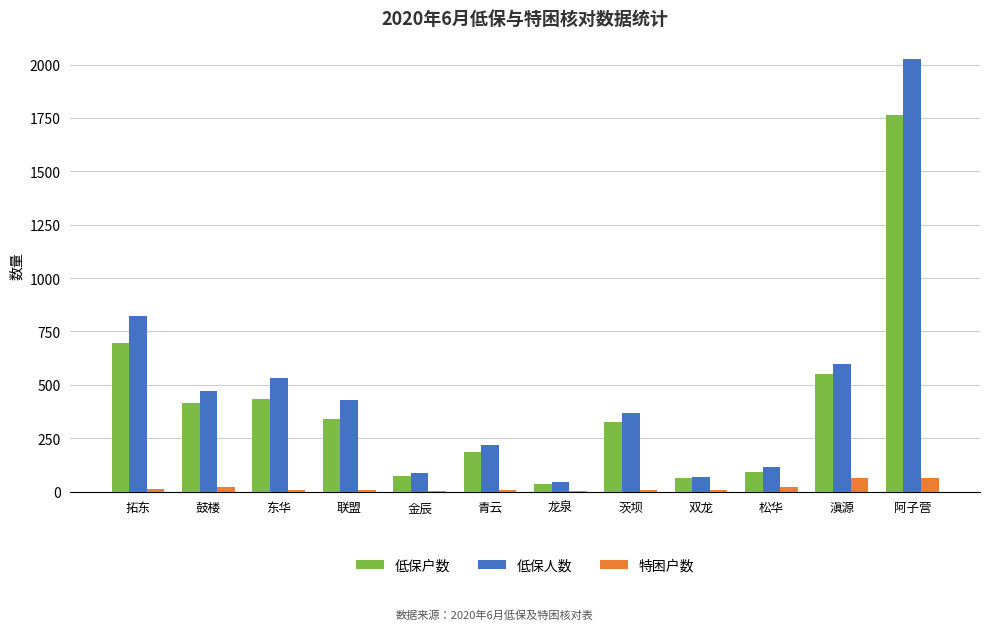

Are the bars grouped side by side (vs. stacked)?

Yes